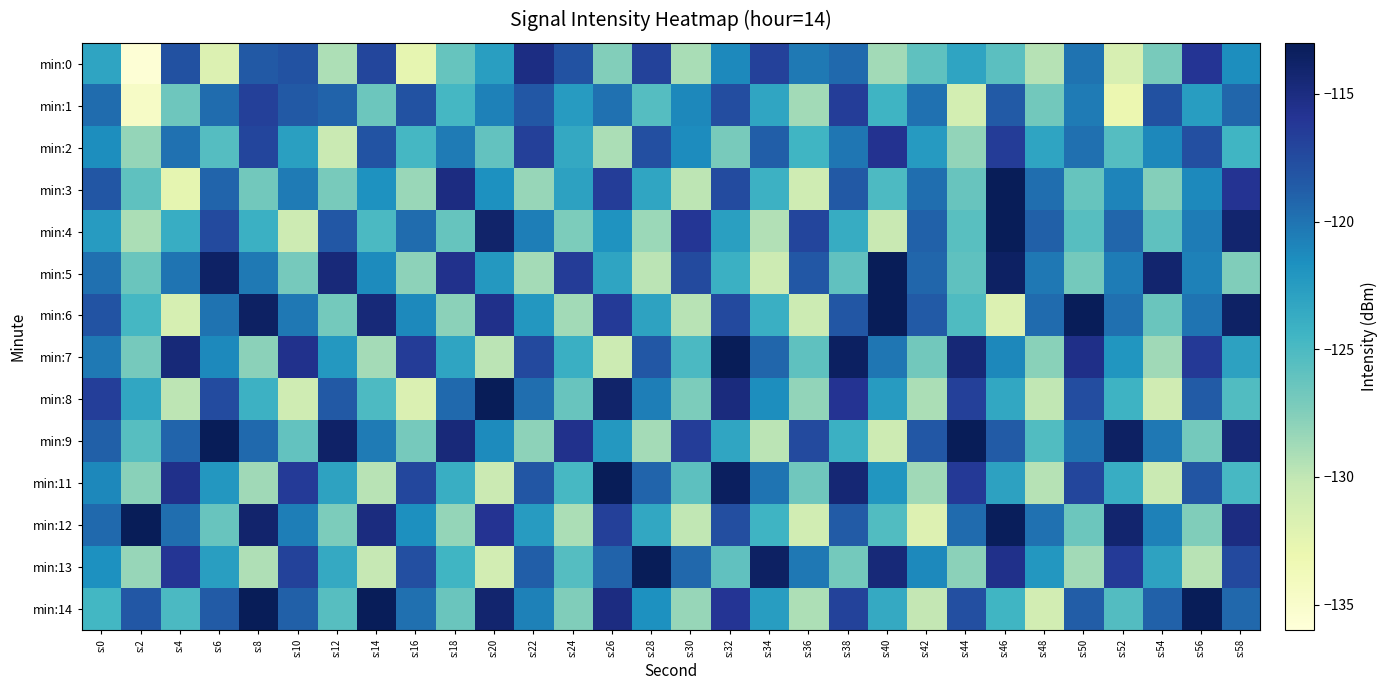

At s:26, list the series in order from largest to smallest.

min:11, min:8, min:14, min:6, min:3, min:12, min:13, min:1, min:4, min:9, min:5, min:0, min:2, min:7